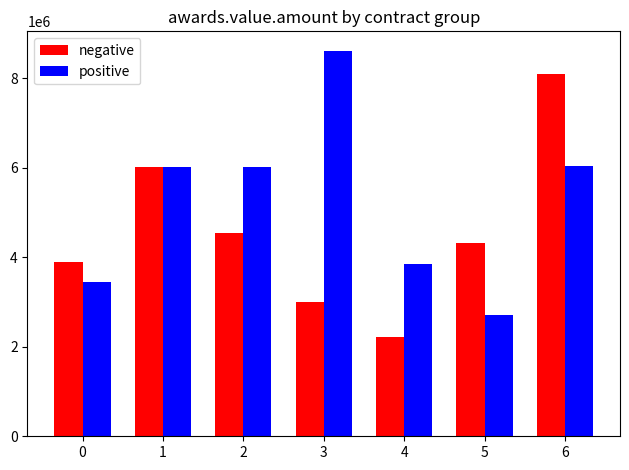

Rank the series by their maximum value, from highest to lowest.

positive, negative